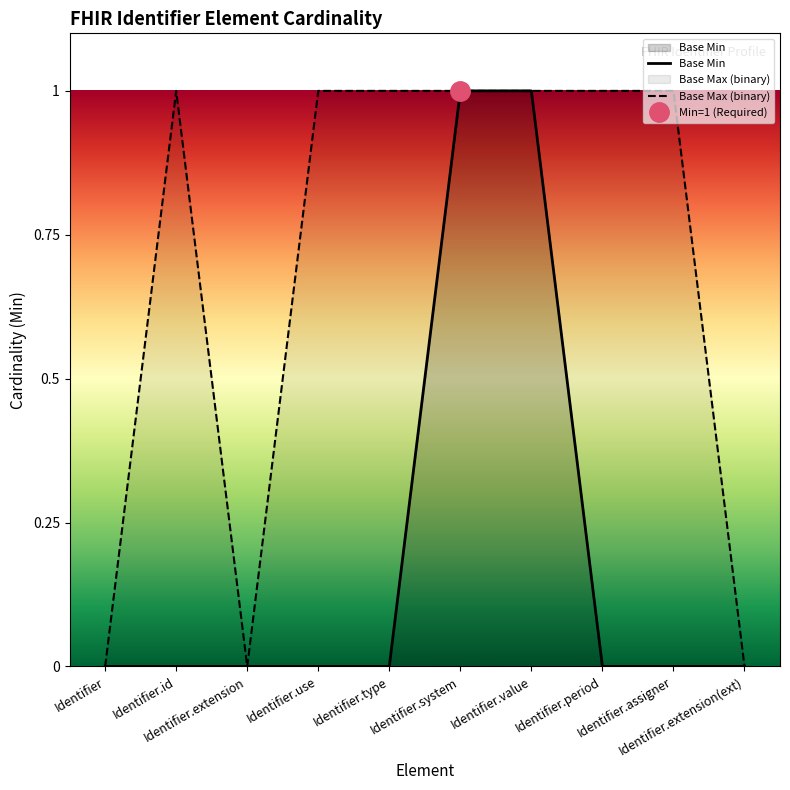

List the series in order of their overall mean, lowest first.

Base Min, Base Max (binary)